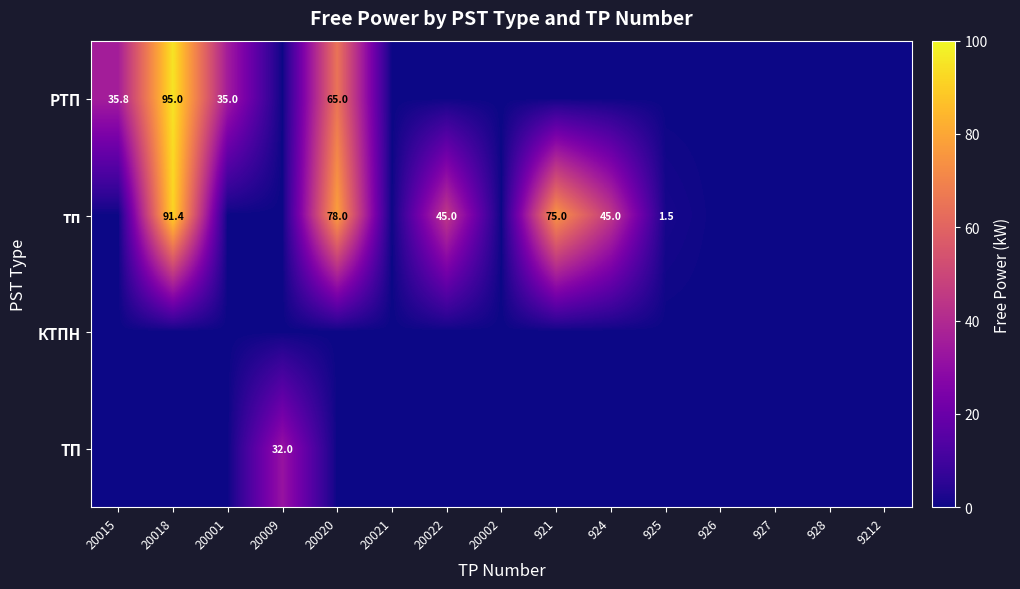

What is the difference between the highest and lowest values at 20001?

35.0